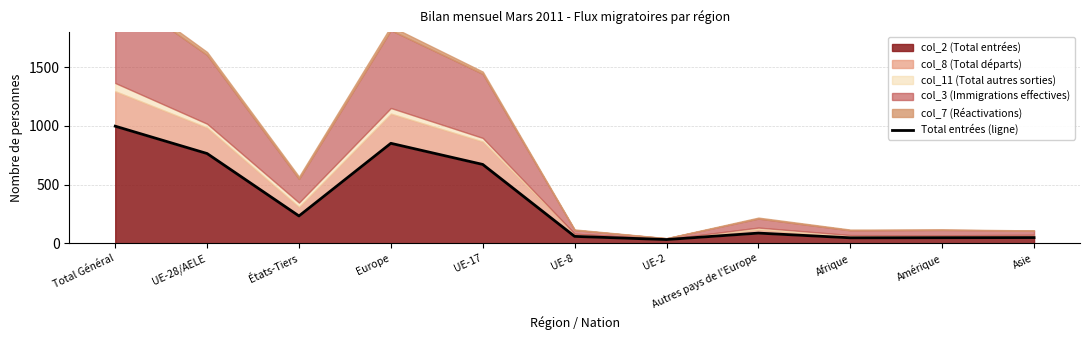

Which has a higher value, Autres pays de l'Europe or Asie?

Autres pays de l'Europe